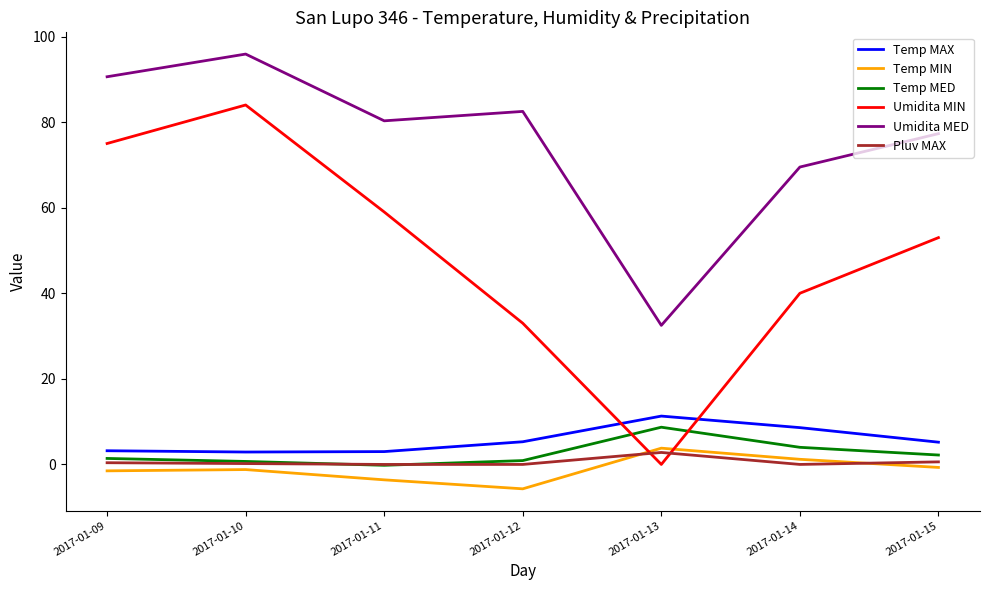

What is the greatest value displayed?

95.9